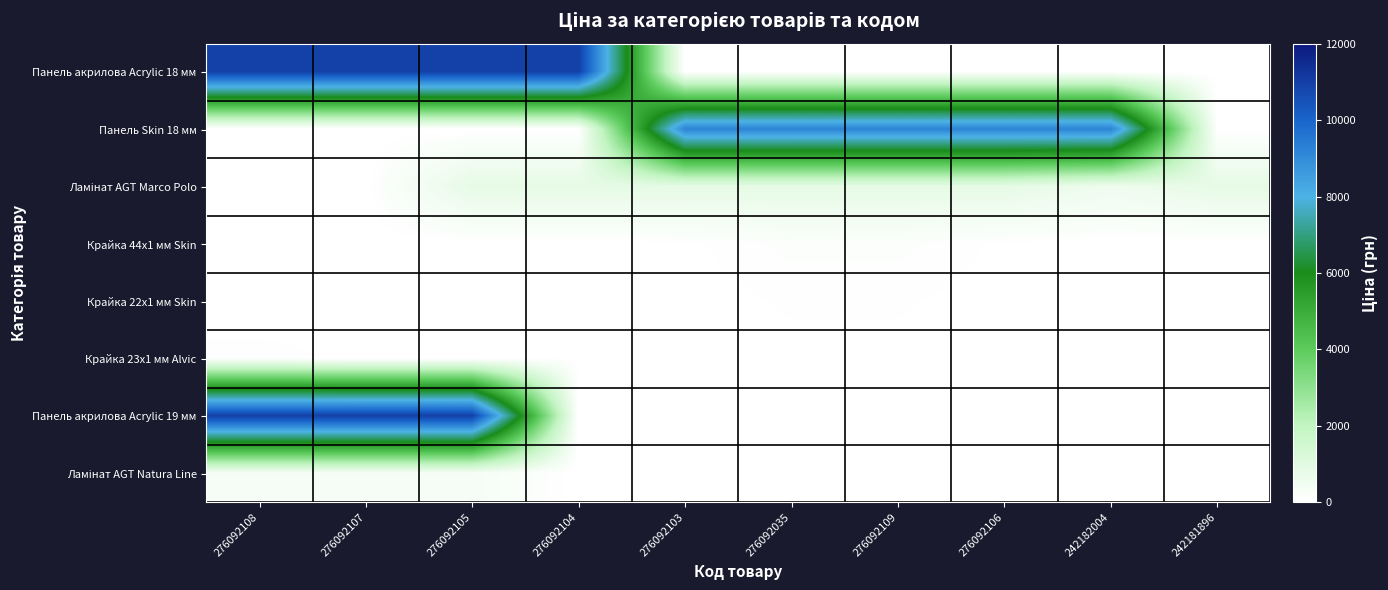

At how many categories does at least one series exceed 6682?

9